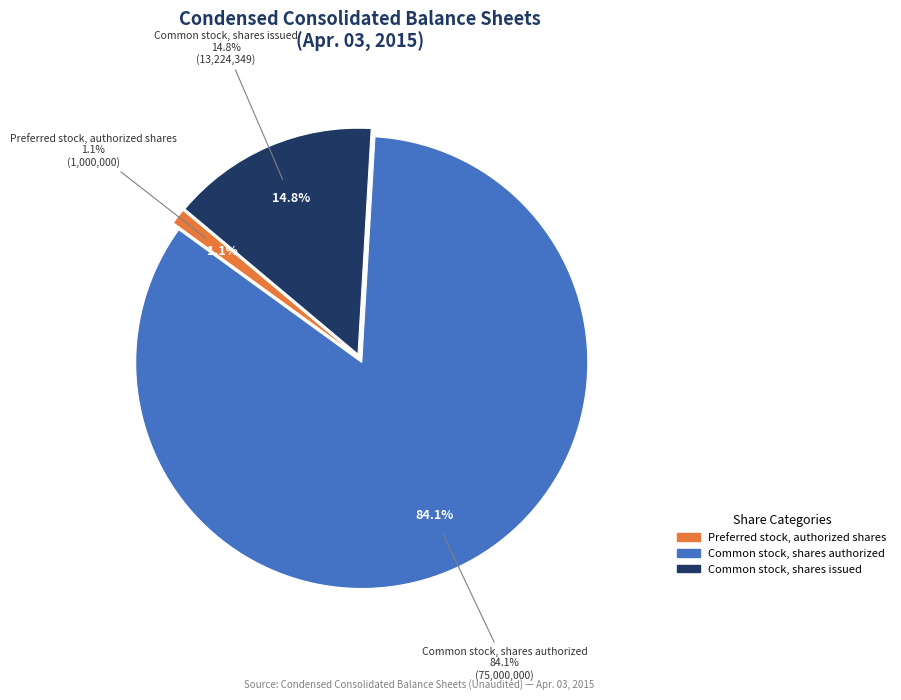

Combined, do Preferred stock, authorized shares and Preferred stock, shares issued account for over 50%?

No